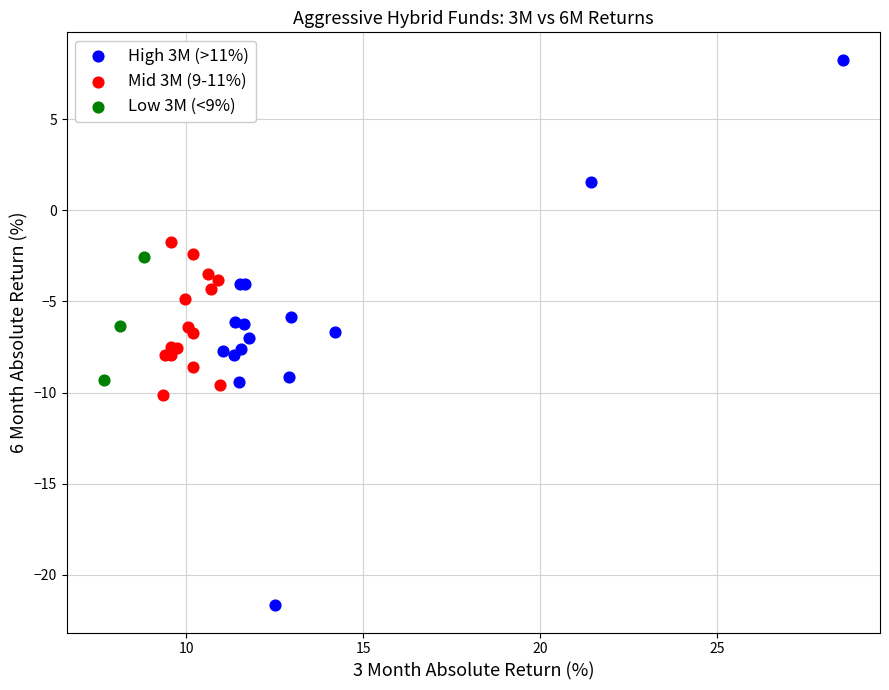

Which series contains the lowest Y value?

High 3M (>11%)